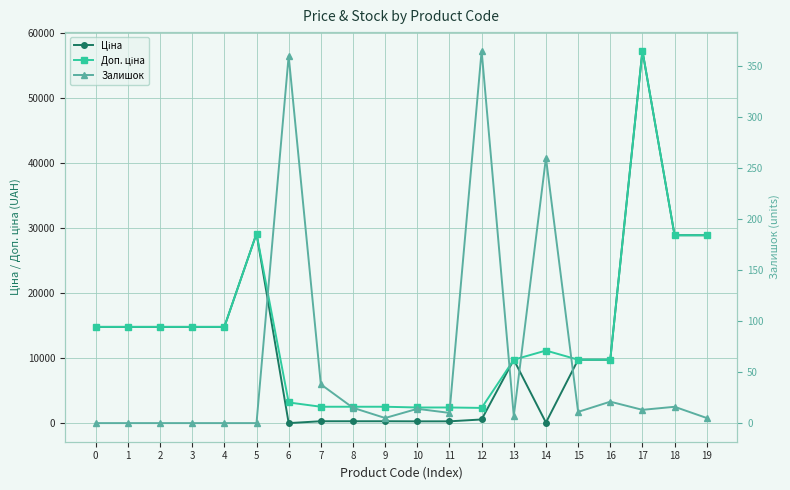

At which label does Ціна reach its peak?

17